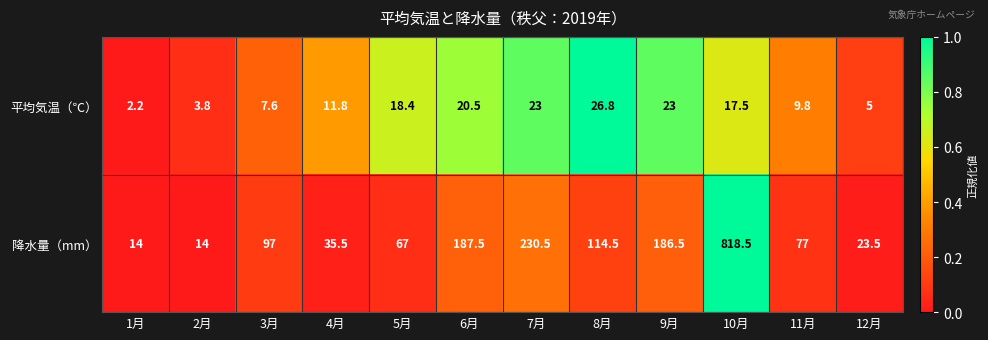

At which label is 平均気温（℃） closest to 14?

4月